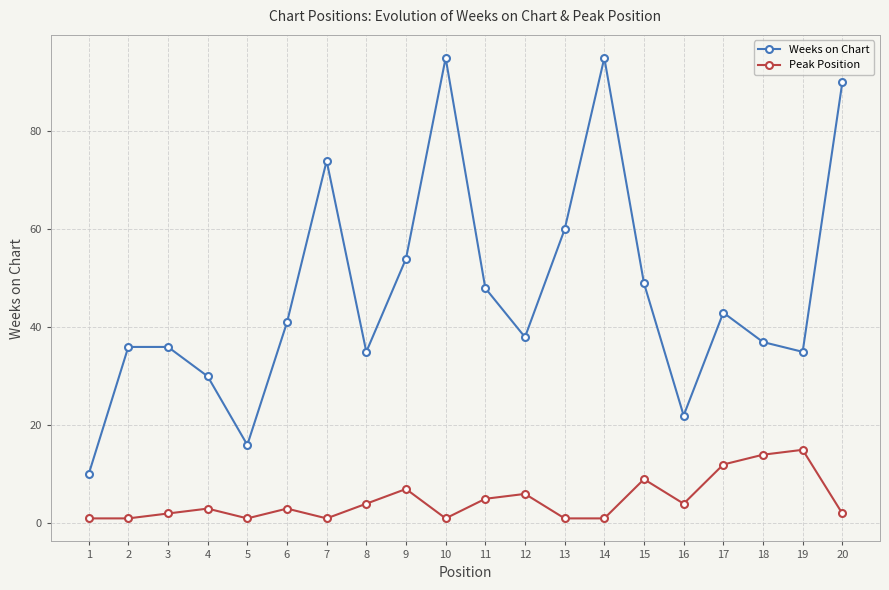

What is the sum of all Weeks on Chart values?

944